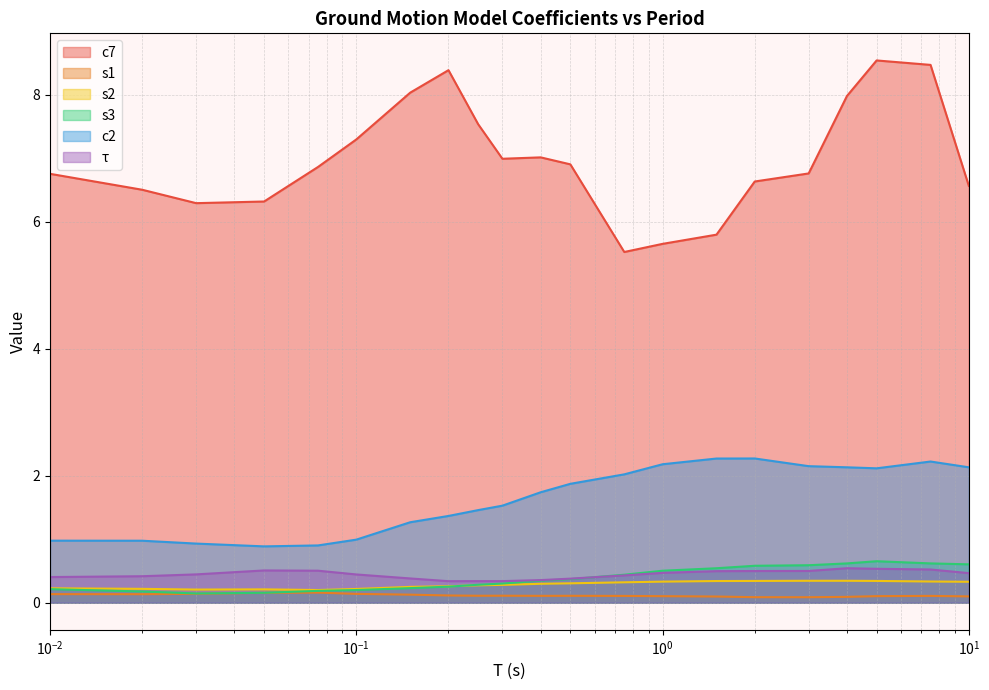

Reading right to left, what are all the values shown in this chart?

c7: 6.6	8.5	8.5	8.0	6.8	6.6	5.8	5.7	5.5	6.9	7.0	7.0	7.5	8.4	8.0	7.3	6.9	6.3	6.3	6.5	6.8
s1: 0.1	0.1	0.1	0.1	0.1	0.1	0.1	0.1	0.1	0.1	0.1	0.1	0.1	0.1	0.1	0.1	0.2	0.2	0.1	0.1	0.1
s2: 0.3	0.3	0.3	0.3	0.3	0.3	0.3	0.3	0.3	0.3	0.3	0.3	0.3	0.3	0.2	0.2	0.2	0.2	0.2	0.2	0.2
s3: 0.6	0.6	0.7	0.6	0.6	0.6	0.5	0.5	0.4	0.4	0.3	0.3	0.3	0.3	0.2	0.2	0.2	0.2	0.1	0.2	0.2
c2: 2.1	2.2	2.1	2.1	2.1	2.3	2.3	2.2	2.0	1.9	1.7	1.5	1.5	1.4	1.3	1.0	0.9	0.9	0.9	1.0	1.0
tau: 0.5	0.5	0.5	0.5	0.5	0.5	0.5	0.5	0.4	0.4	0.4	0.3	0.3	0.3	0.4	0.4	0.5	0.5	0.4	0.4	0.4